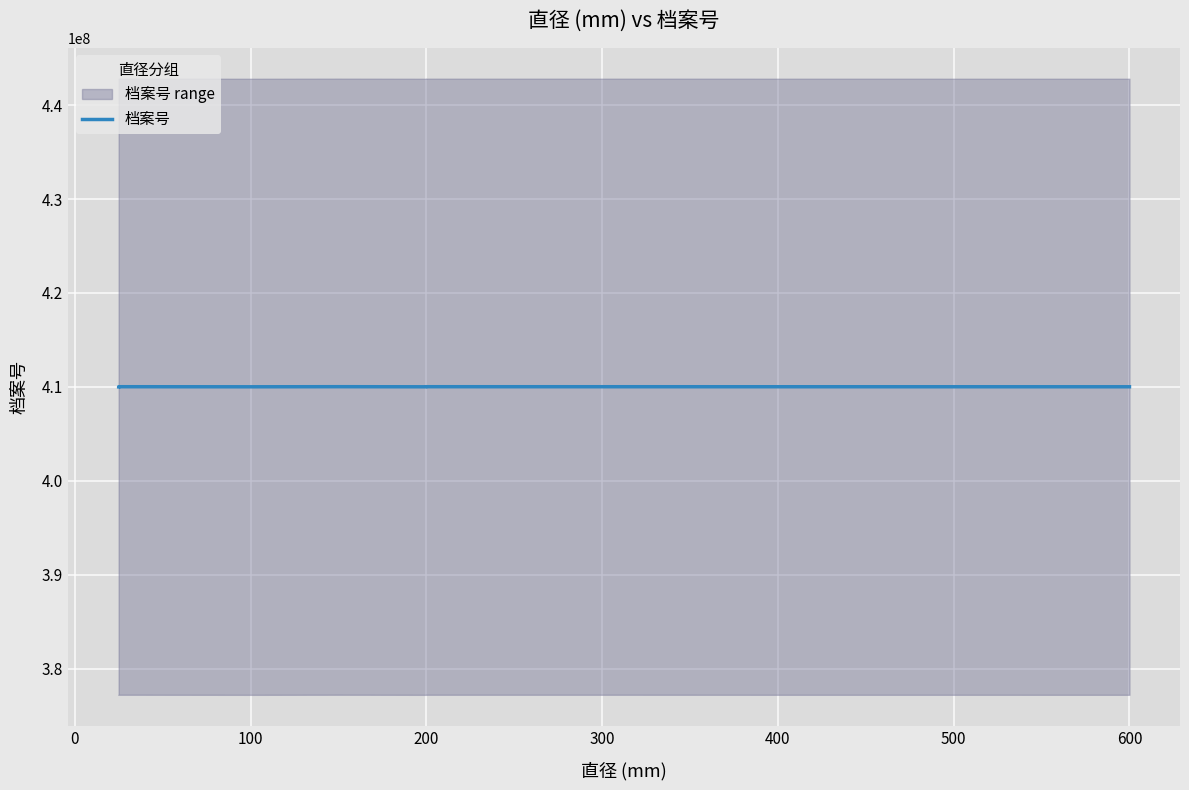

True or false: the data shows 122389324 at 100.

False